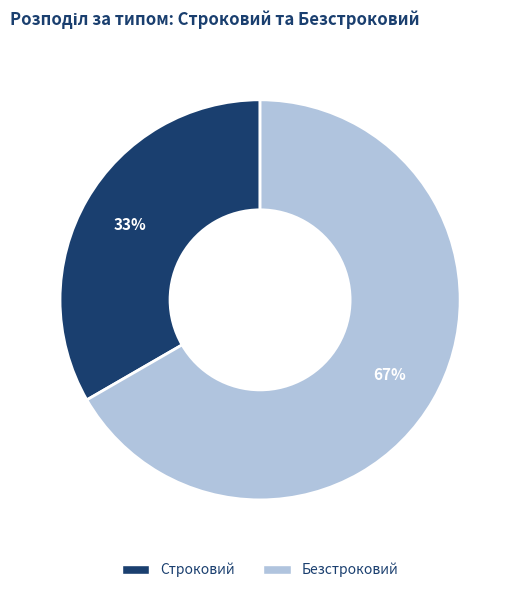

Do Безстроковий and Строковий together represent more than half of the pie?

Yes